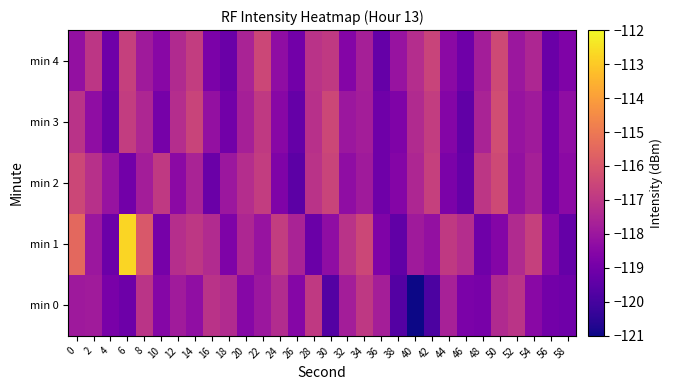

What is the difference between the highest and lowest values at 0?

2.7